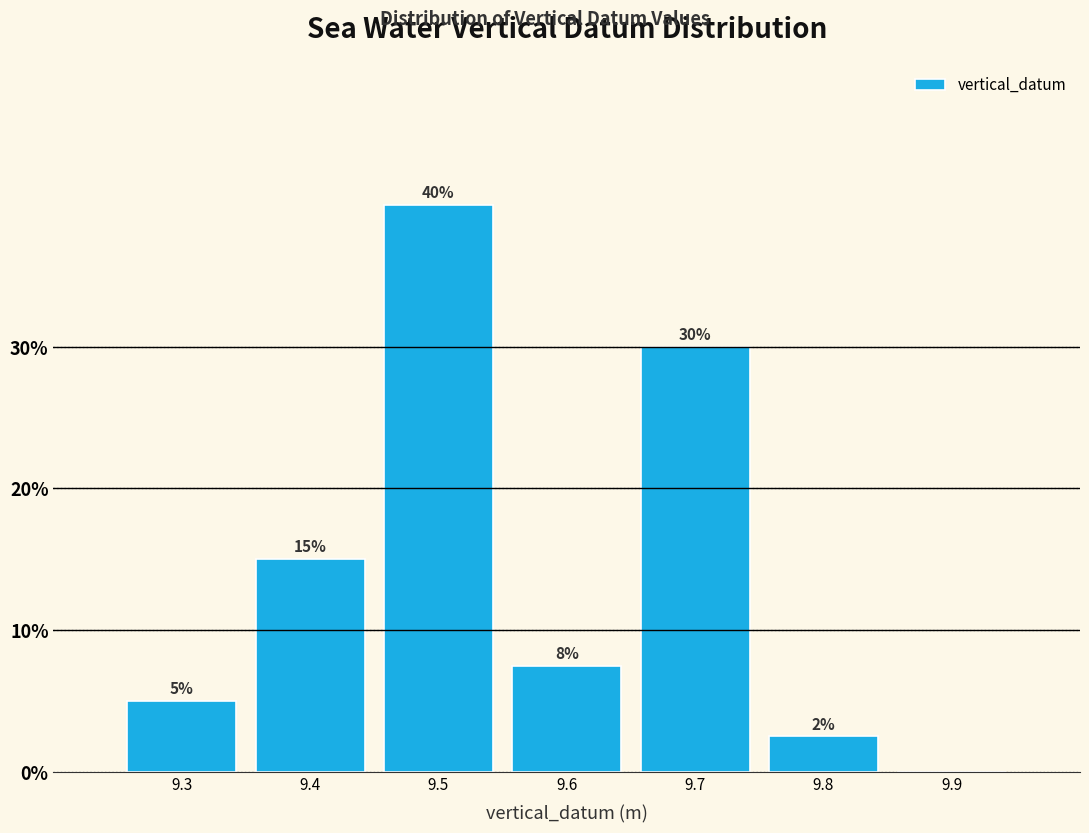

Which range on the x-axis has the tallest bar?

9.45 to 9.55